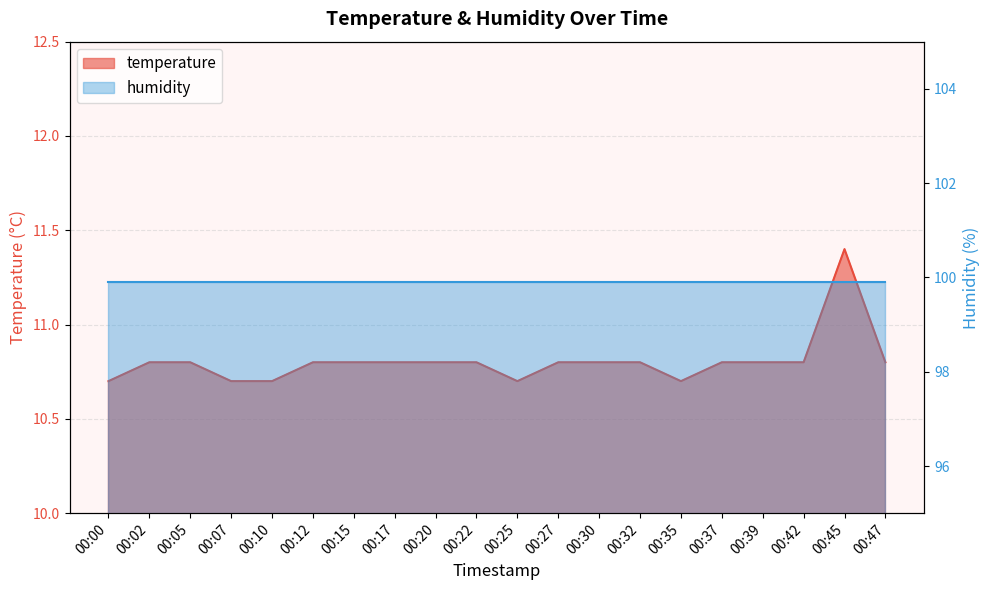

Rank the categories by value from lowest to highest.

00:00, 00:07, 00:10, 00:25, 00:35, 00:02, 00:05, 00:12, 00:15, 00:17, 00:20, 00:22, 00:27, 00:30, 00:32, 00:37, 00:39, 00:42, 00:47, 00:45